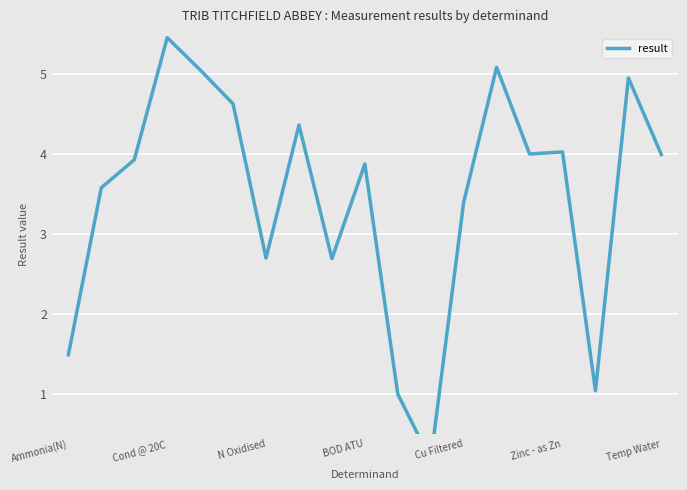

What is the minimum value shown in the chart?

0.2